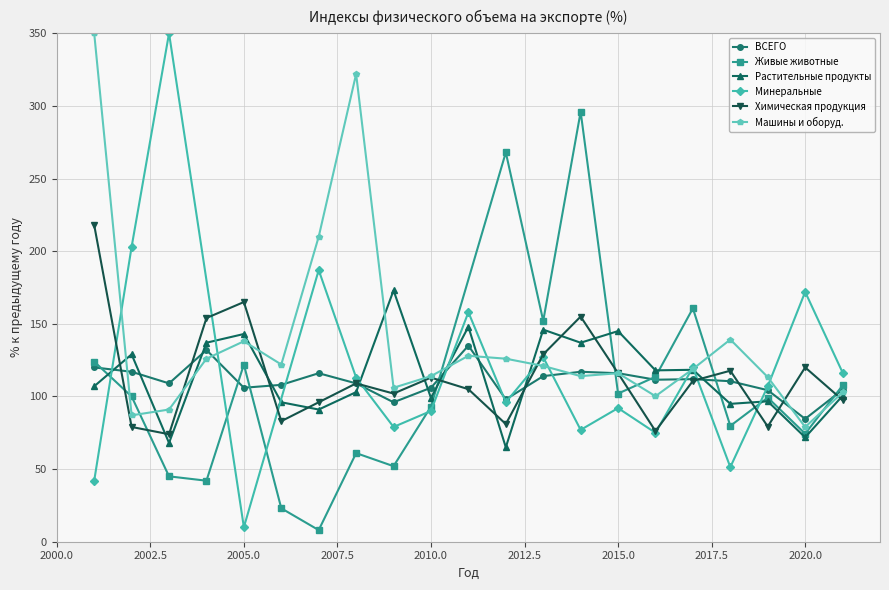

At which label does Растительные продукты first exceed 107?

2002